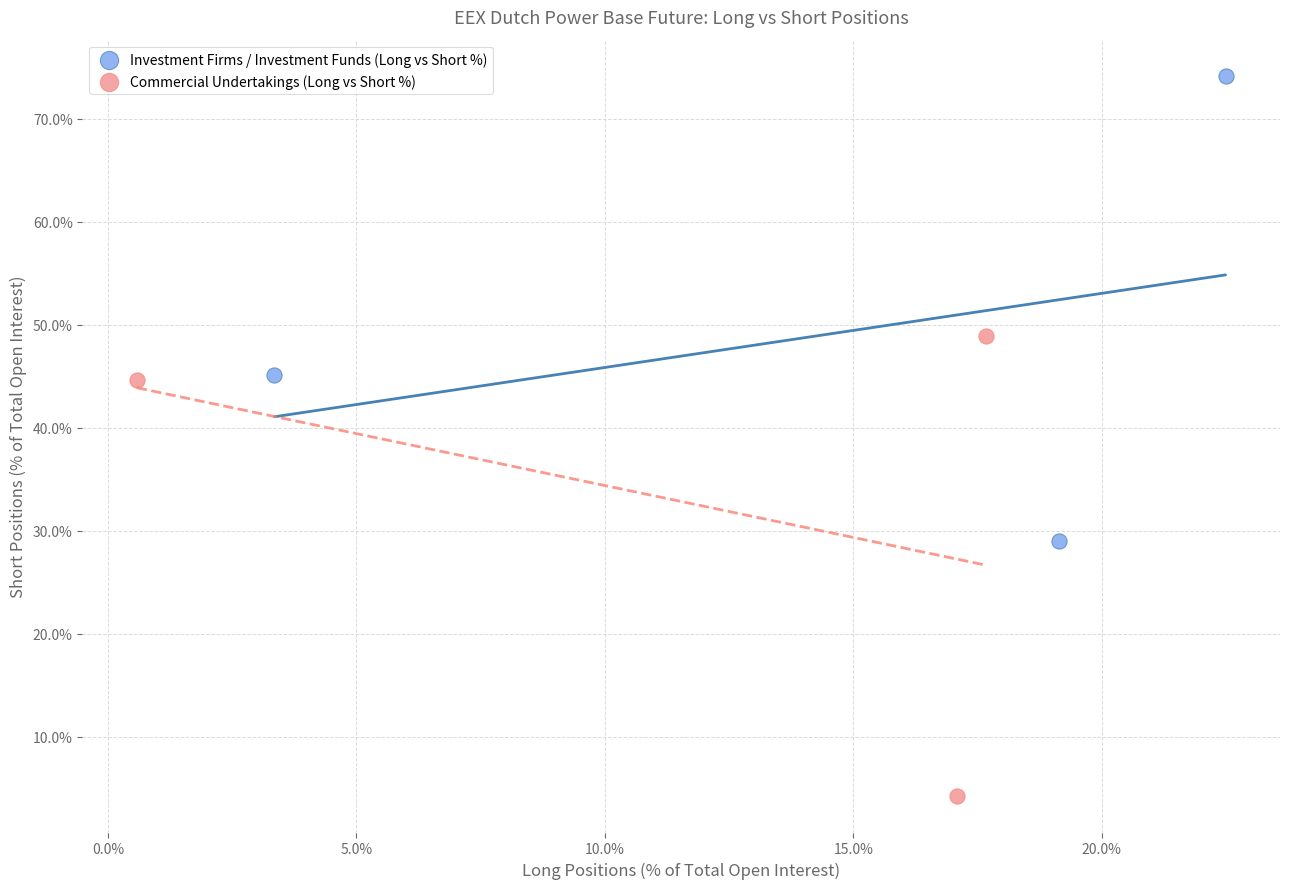

Which series reaches the maximum Y coordinate?

Investment Firms / Investment Funds (Long vs Short %)